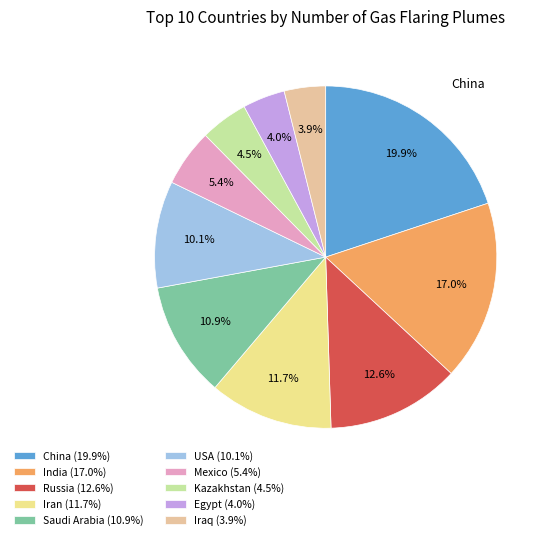

Approximately how many times larger is the value at Saudi Arabia compared to USA?

1.1